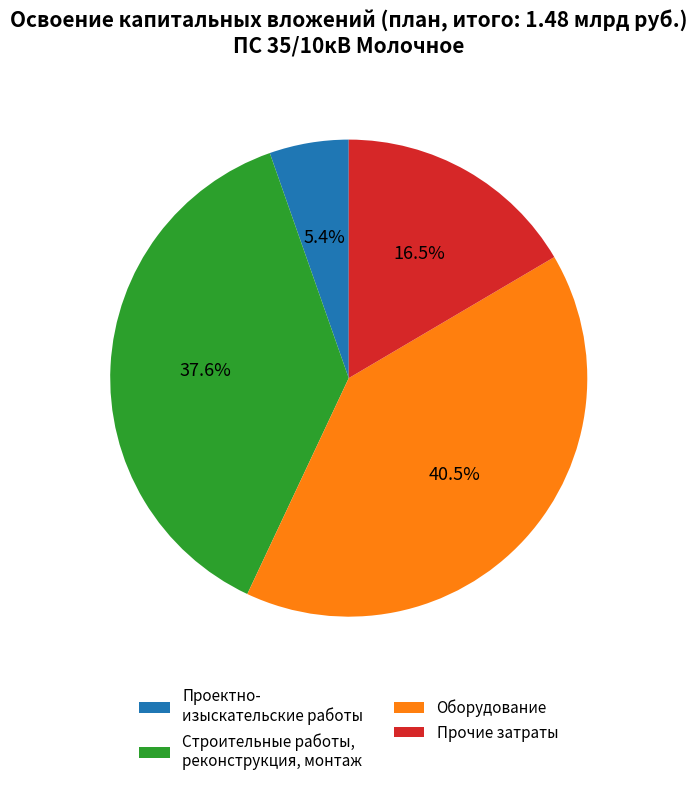

Do Прочие затраты and Оборудование together represent more than half of the pie?

Yes